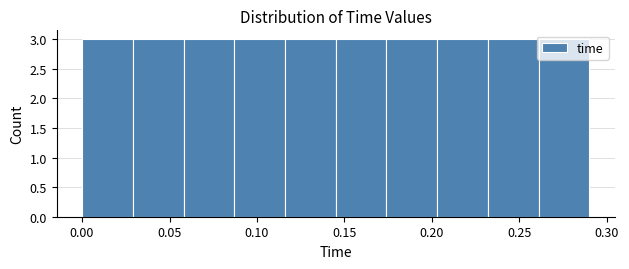

How tall is the bar that spans 0.116 to 0.145 on the x-axis? Neither the bar edges nor the heights are printed on the chart, so give them approximately, as read against the axes.

3